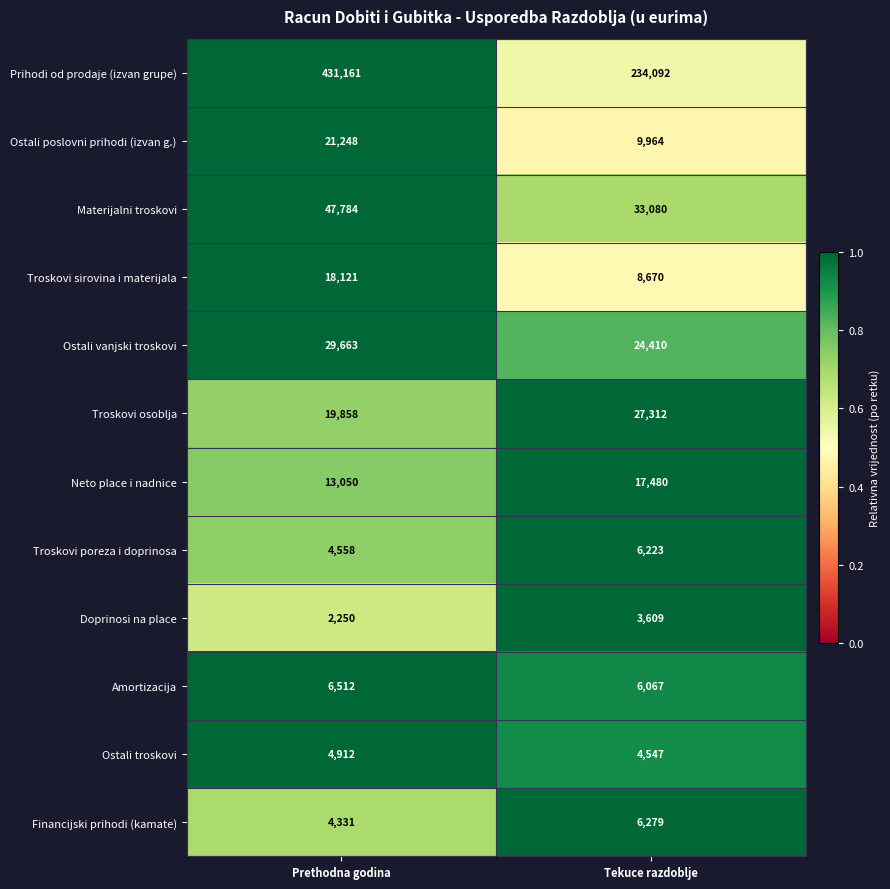

Between Prethodna godina and Tekuce razdoblje, which series saw the biggest shift?

Prihodi od prodaje (izvan grupe)